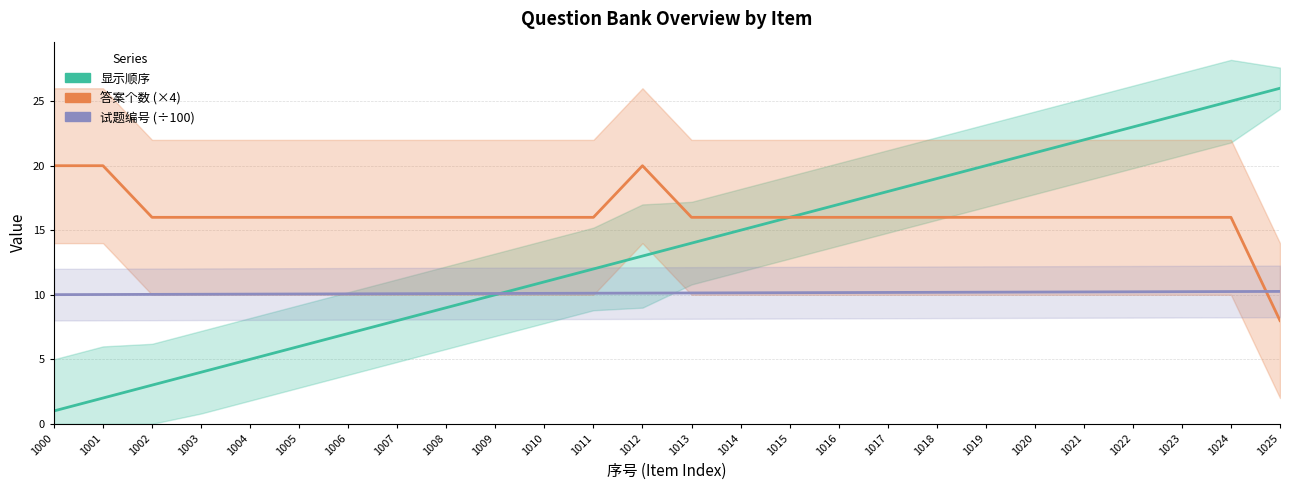

How many lines are shown in the chart?

3